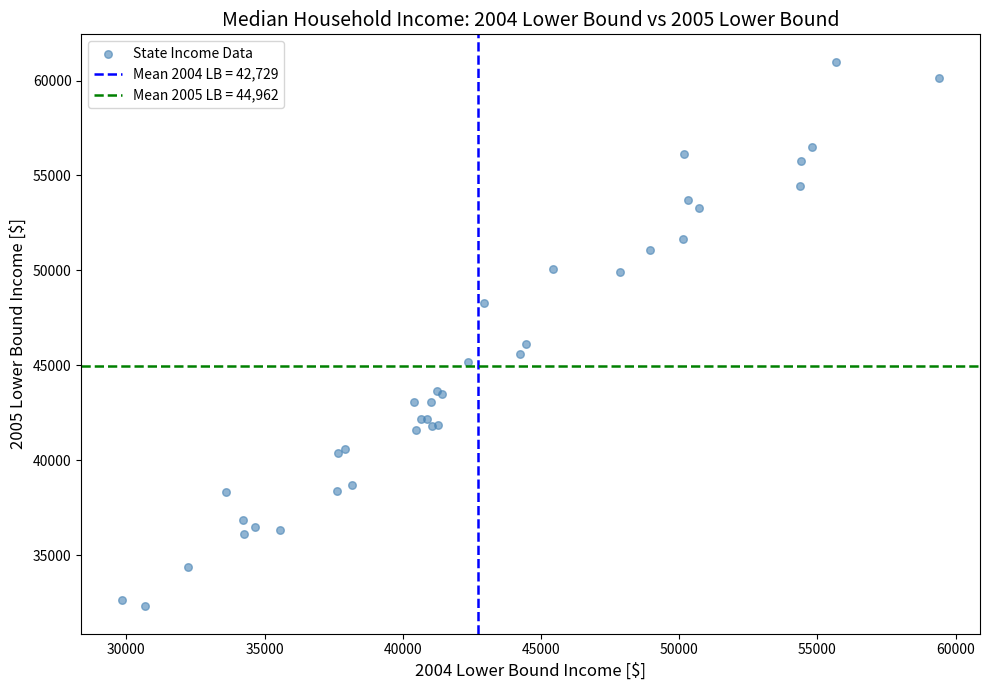

What Y value in the scatter plot is closest to 46660?

46138